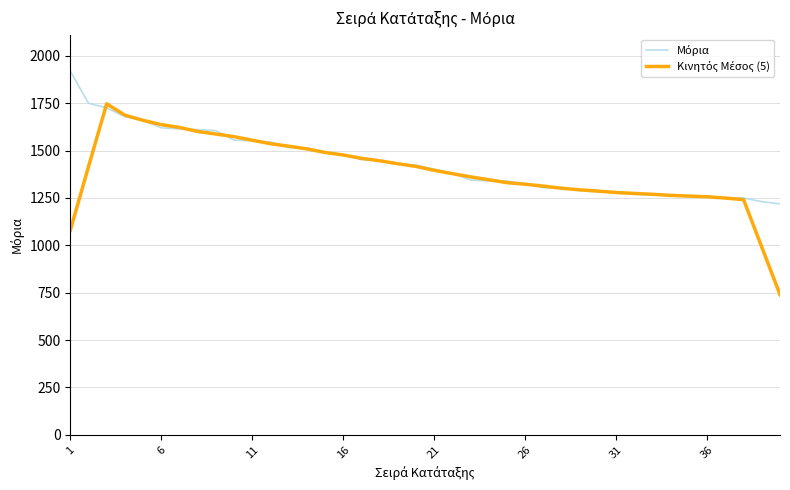

How many lines are shown in the chart?

2